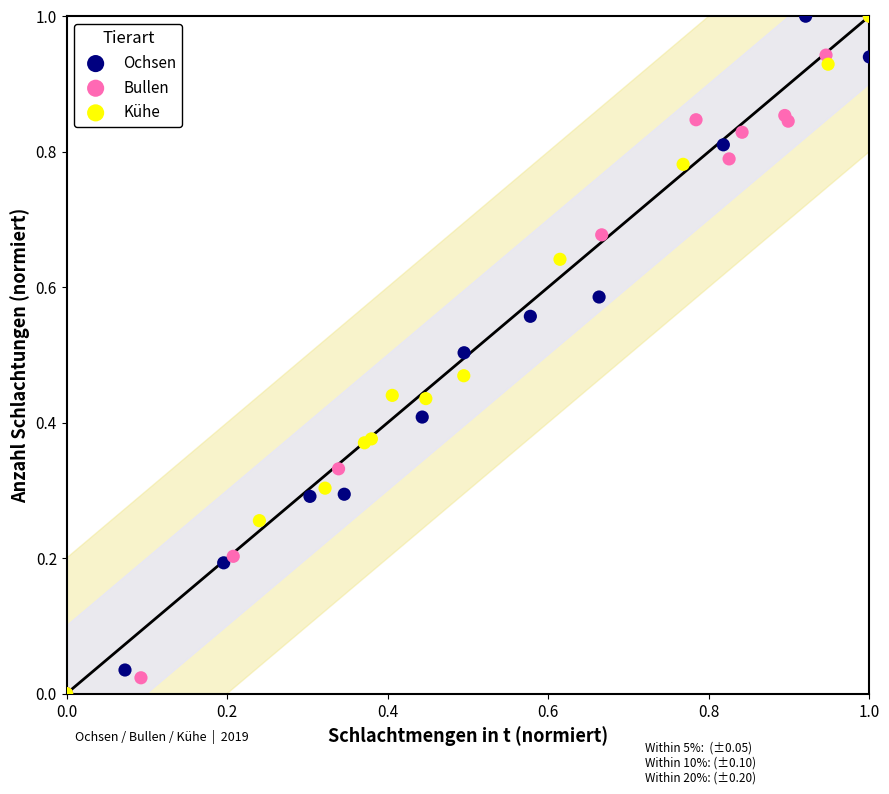

What are all the series names shown in the legend?

Ochsen, Bullen, Kühe